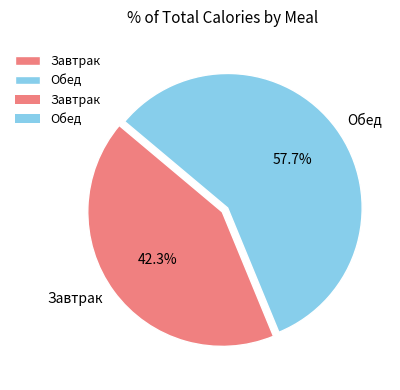

How many segments does this pie chart have?

2